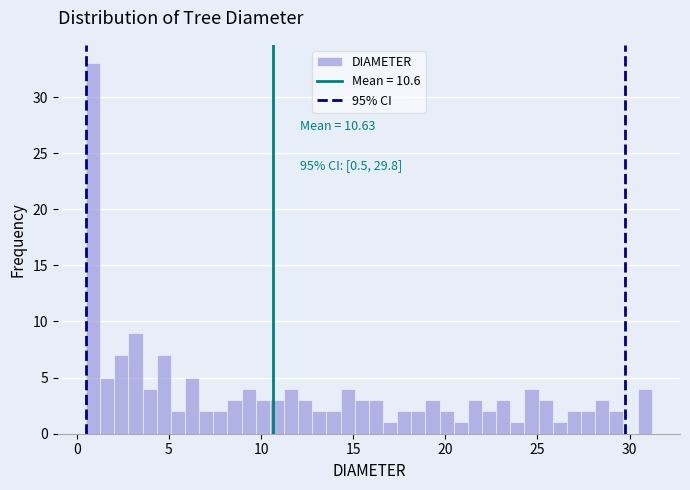

Around what value on the x-axis is the tallest bar? Give the approximate position of its centre, as read against the axis.

1.0